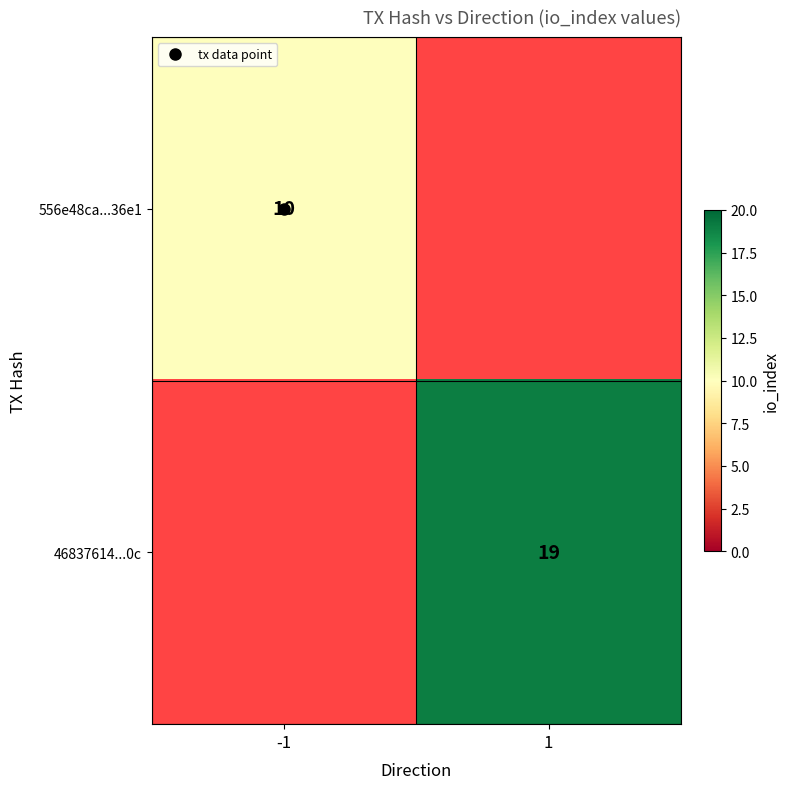

The 556e48ca...36e1 series shows 10.0 at -1. True or false?

True